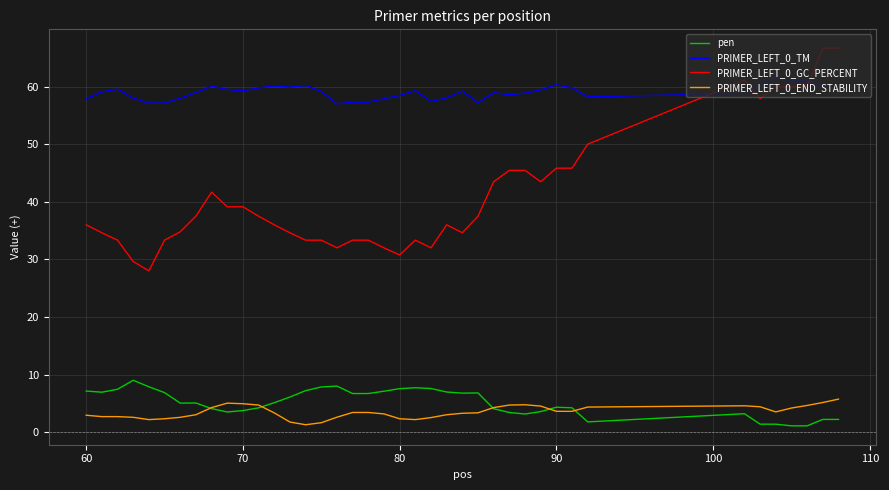

What is the highest value of the PRIMER_LEFT_0_END_STABILITY series?

5.7